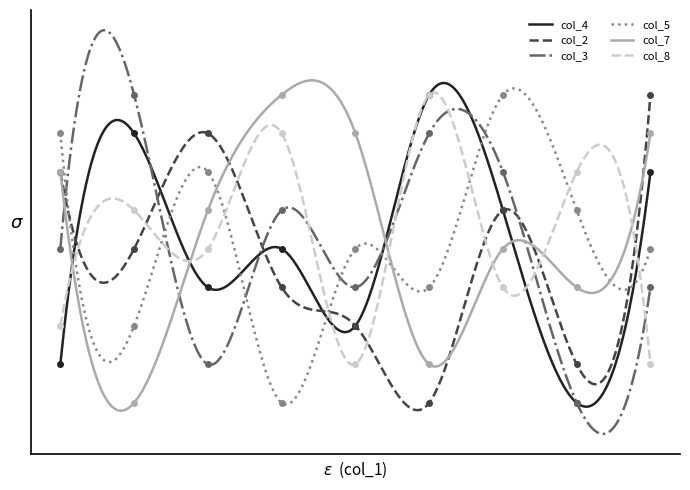

Does the chart have visible grid lines?

No